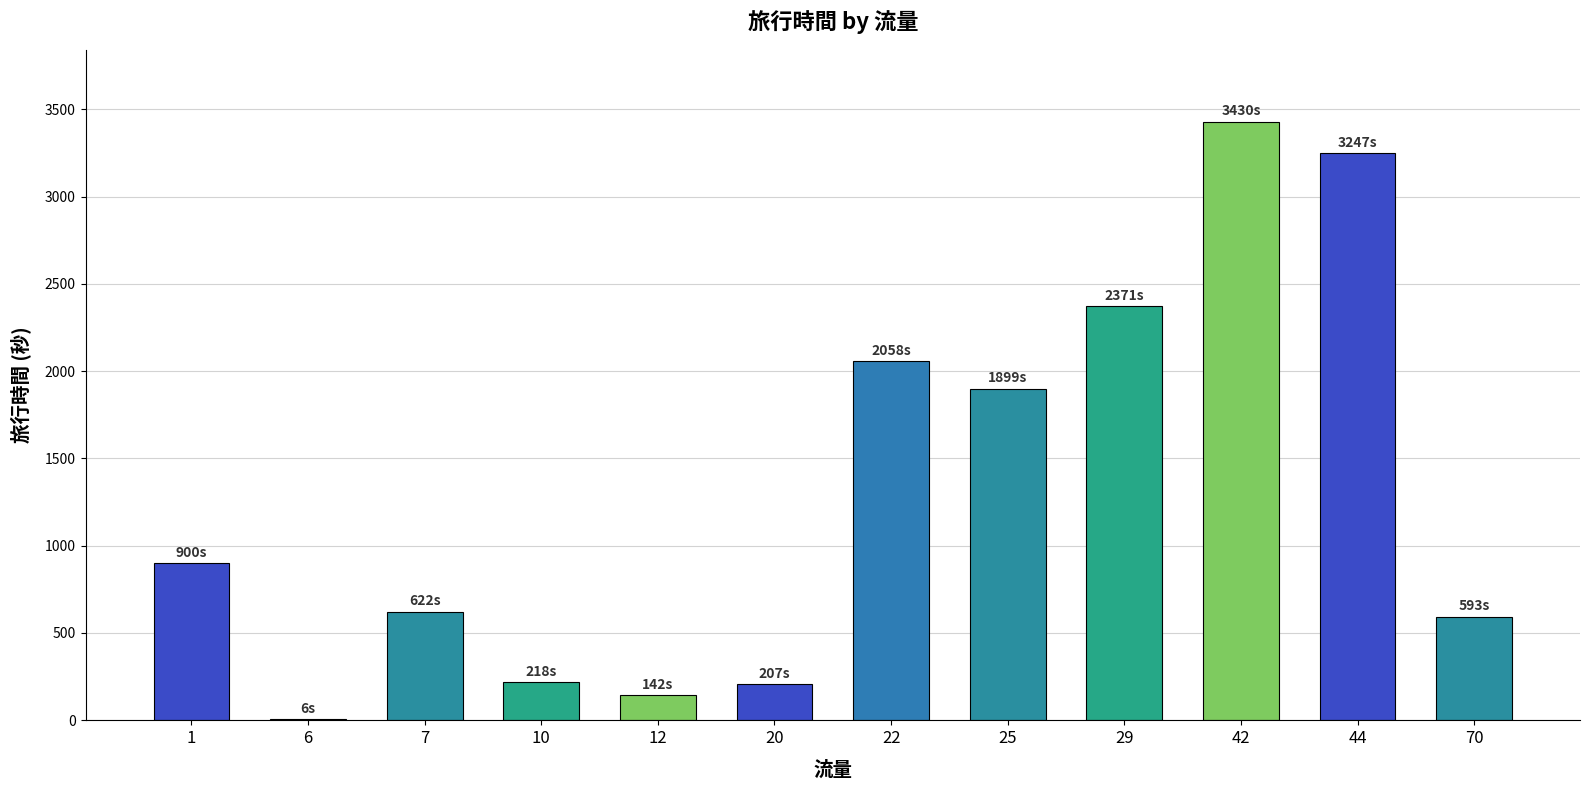

What is the maximum value shown in the chart?

3430